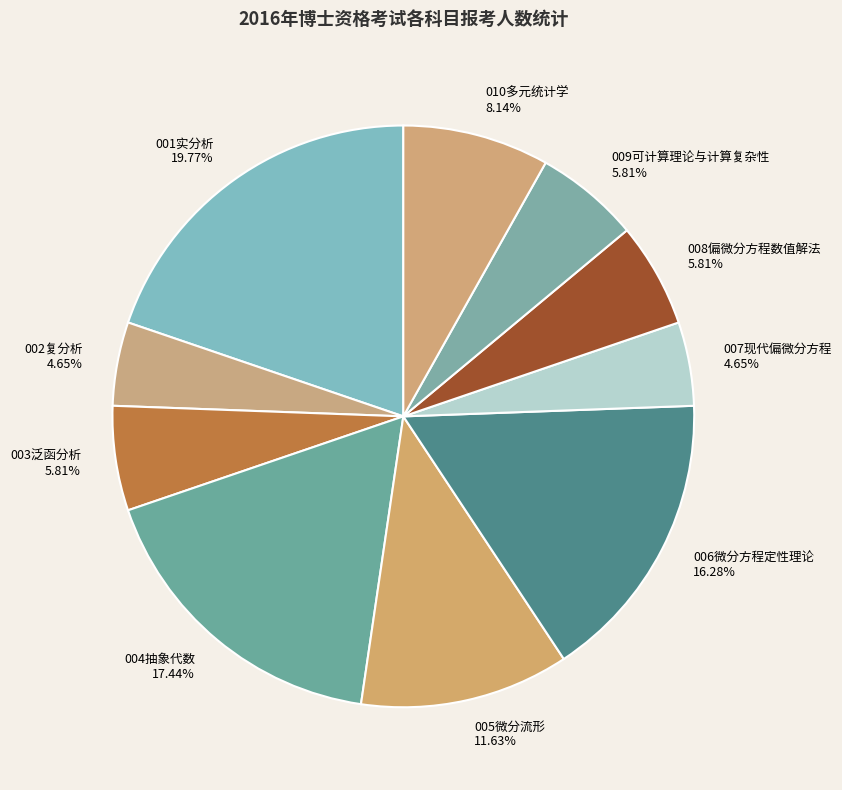

What percentage is the 005微分流形 slice, to the nearest percent?

12%